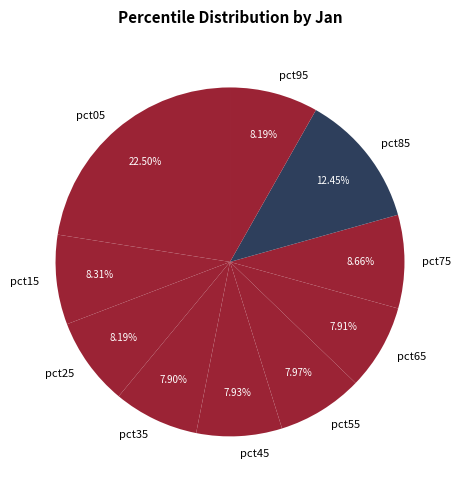

Is there a majority slice in this chart?

No